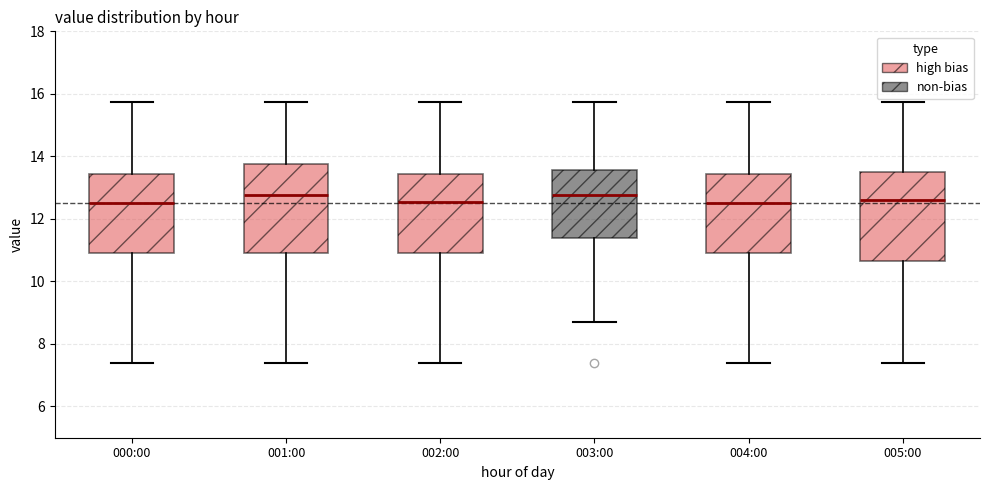

Where does the upper whisker of the box for 005:00 end on the y-axis? The values are not printed on the chart, so give them approximately, as read against the axis.

15.8